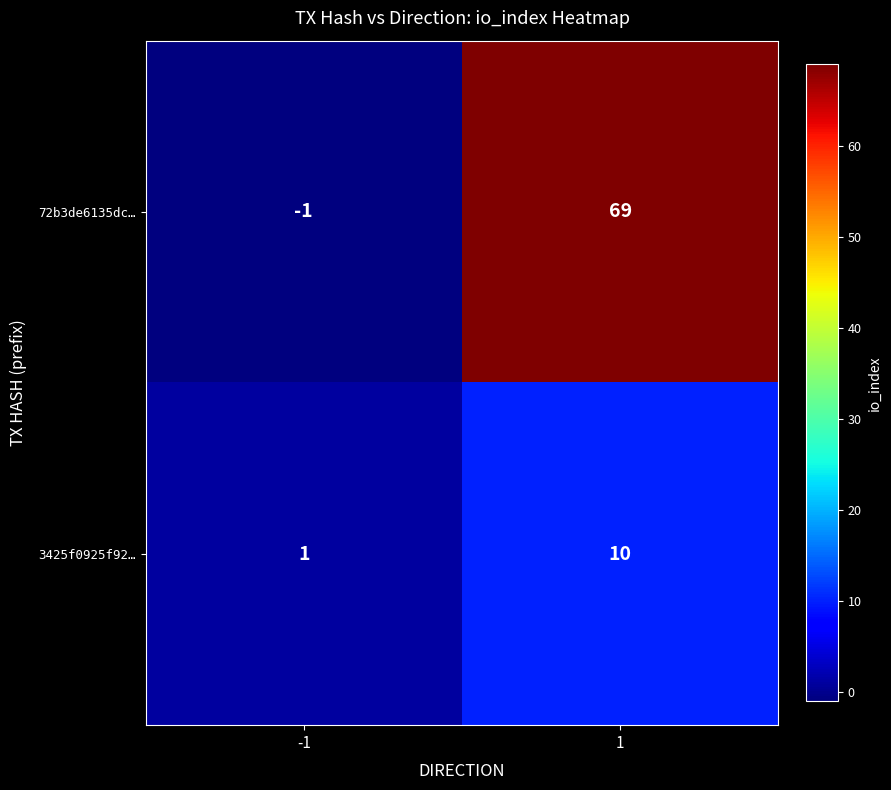

What is the highest value of the 72b3de6135dc… series?

69